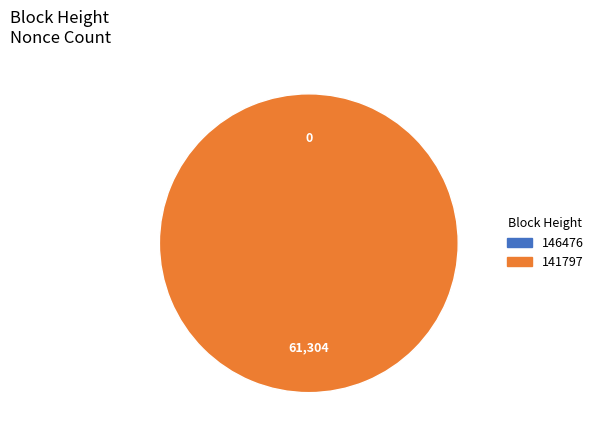

To the nearest percent, what is the difference between the largest and smallest slice percentages?

100%